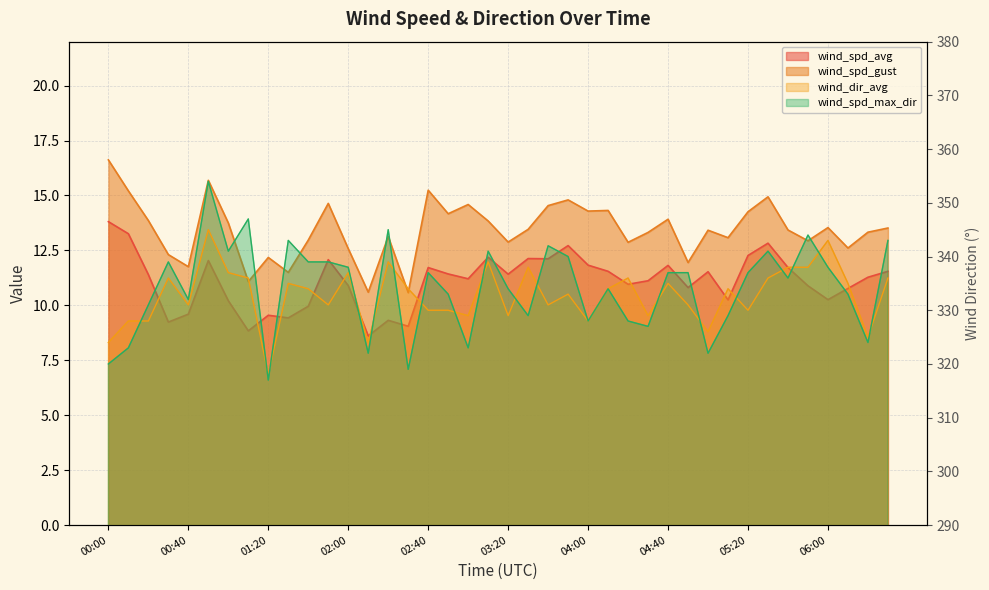

Which series has the widest spread of values?

wind_spd_max_dir